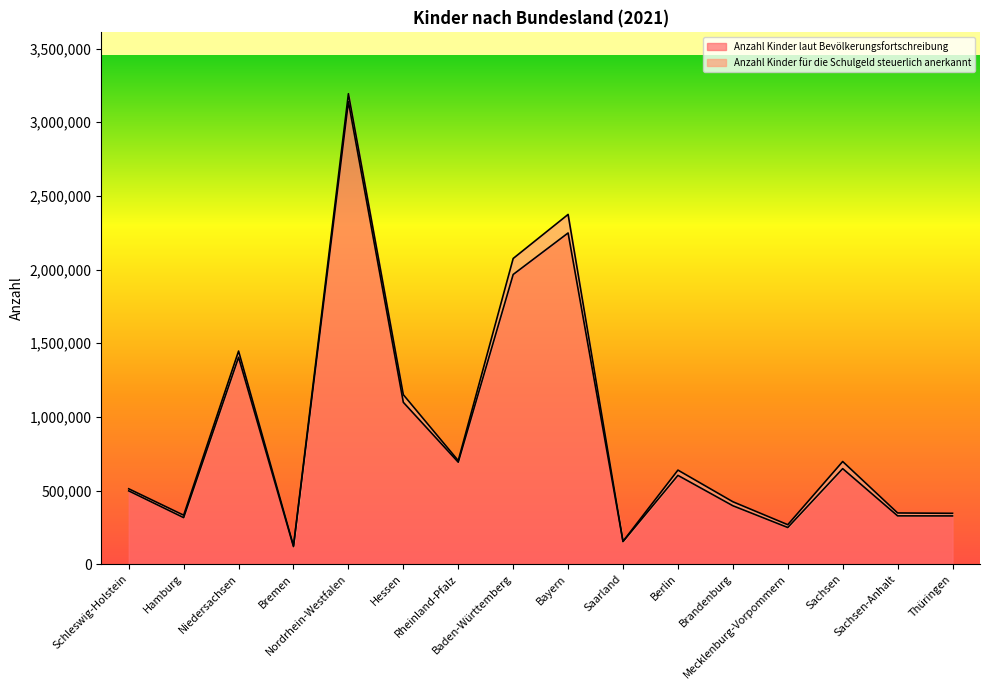

The value at Saarland is 153695. True or false?

True